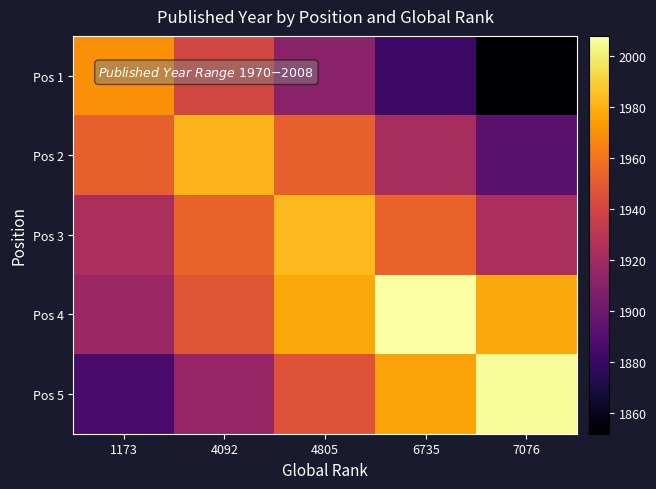

Which has a higher value, 4805 or 7076?

4805